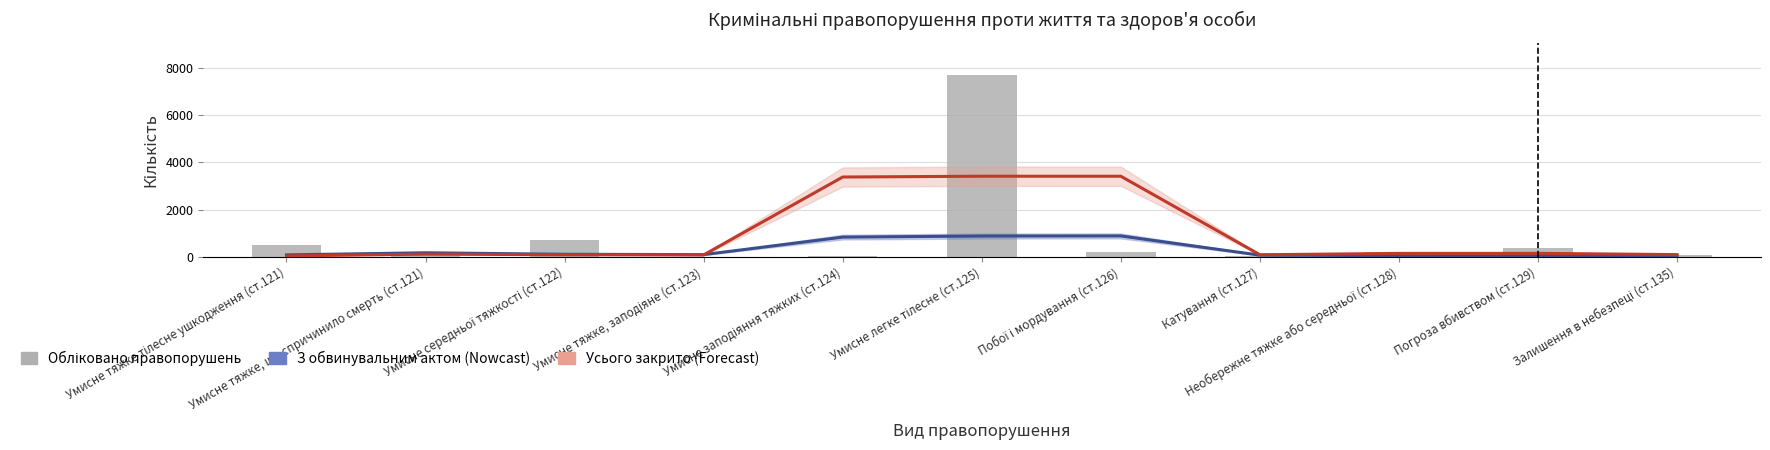

What is the spread (max minus min) of values at Побої і мордування (ст.126)?

3192.3